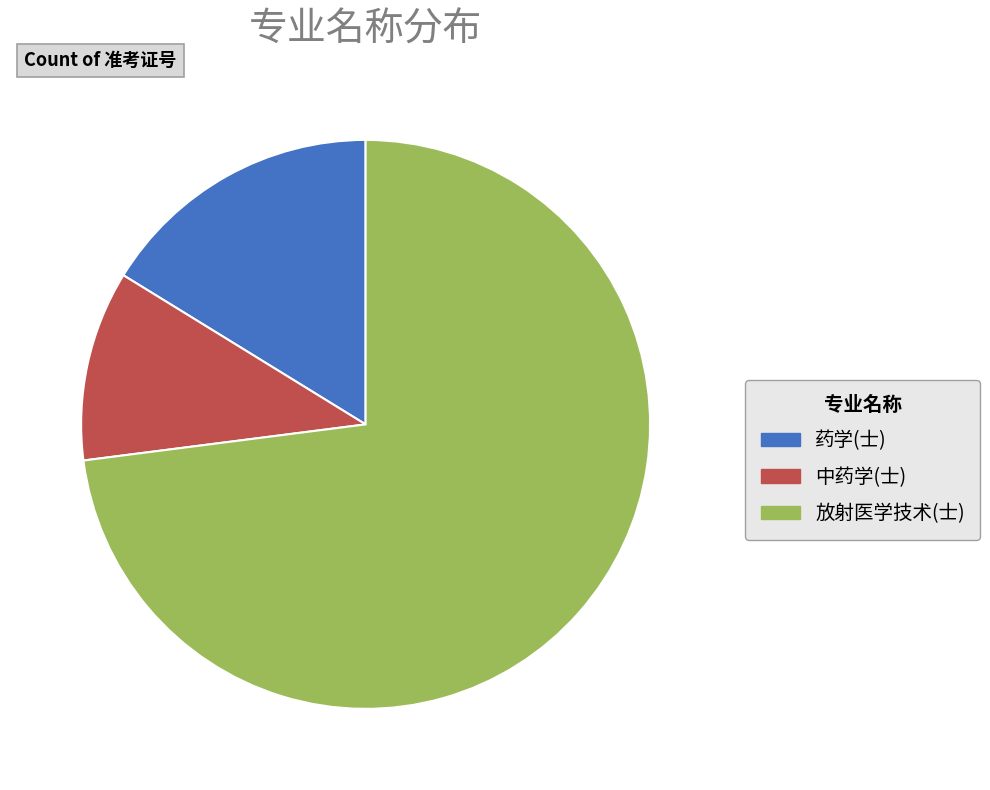

Rank the categories by value from highest to lowest.

放射医学技术(士), 药学(士), 中药学(士)